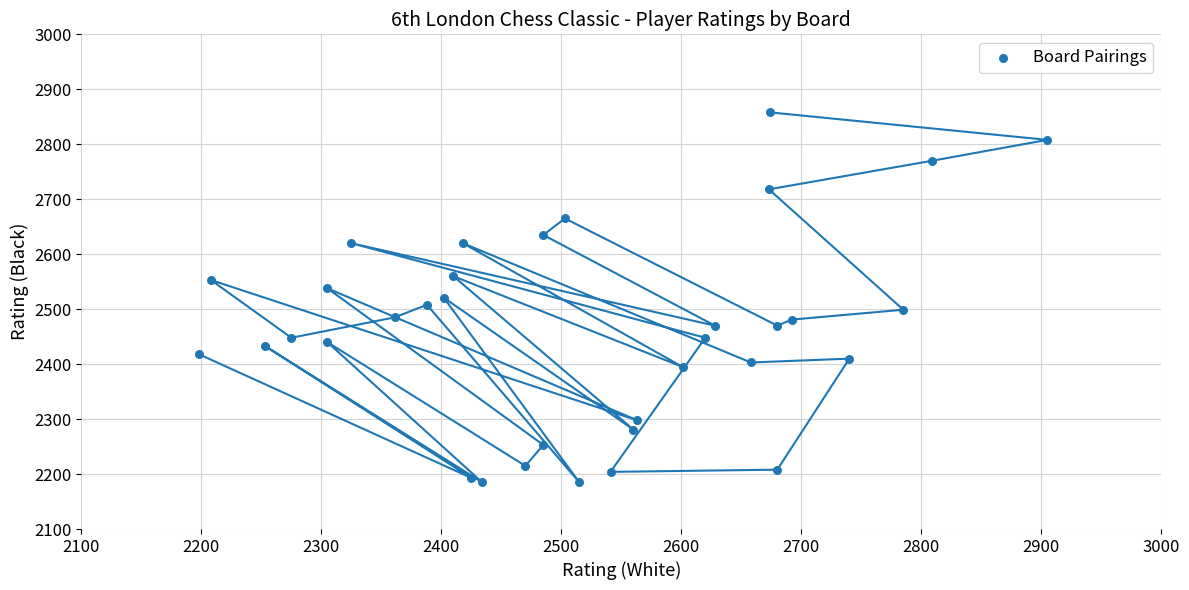

What is the range of Y values (max minus min)?

673